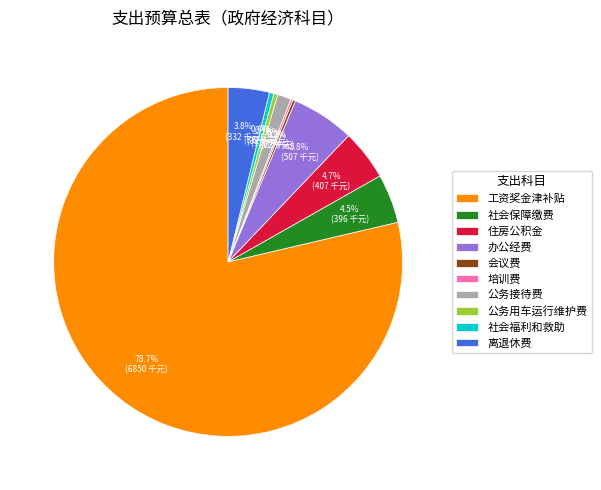

Which has a higher value, 社会保障缴费 or 公务用车运行维护费?

社会保障缴费